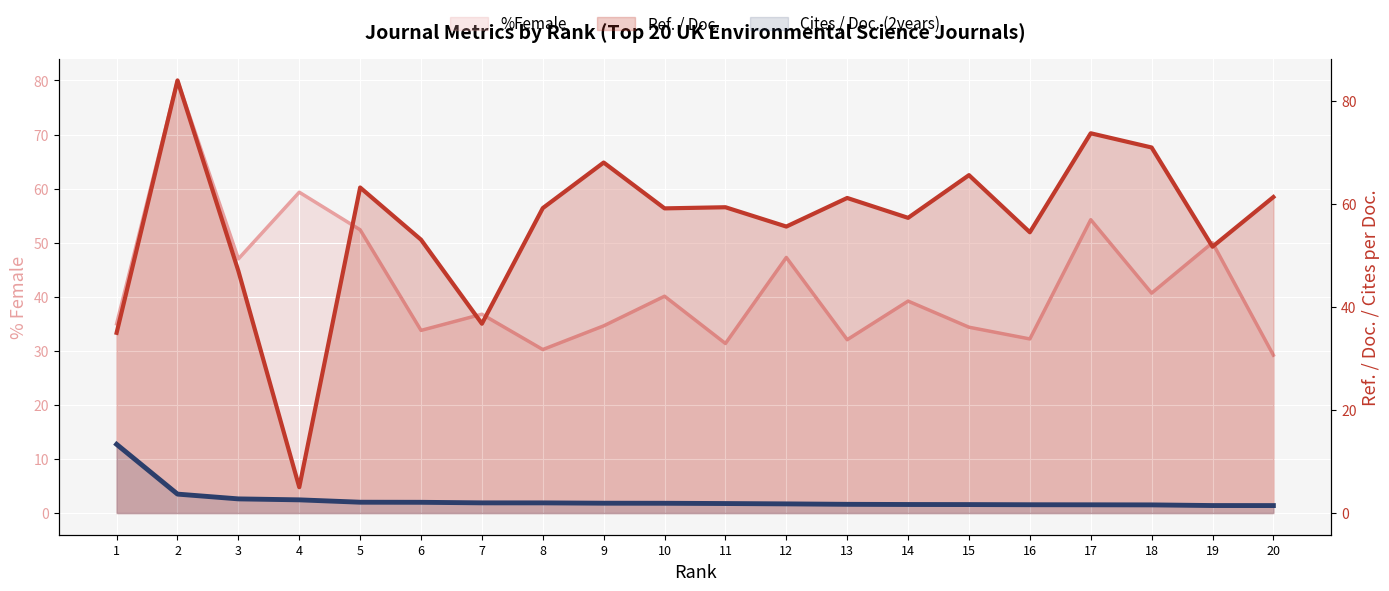

What is the sum of the %Female values at 18 and 13?

72.7